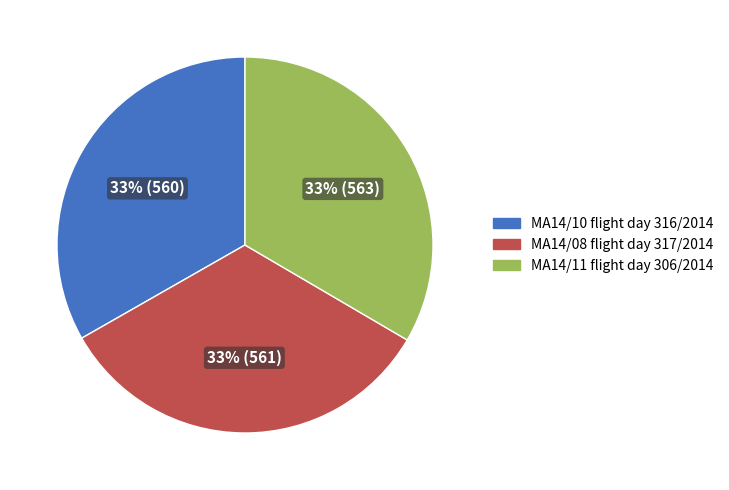

To the nearest percent, what is the combined percentage of MA14/11 flight day 306/2014 and MA14/10 flight day 316/2014?

67%